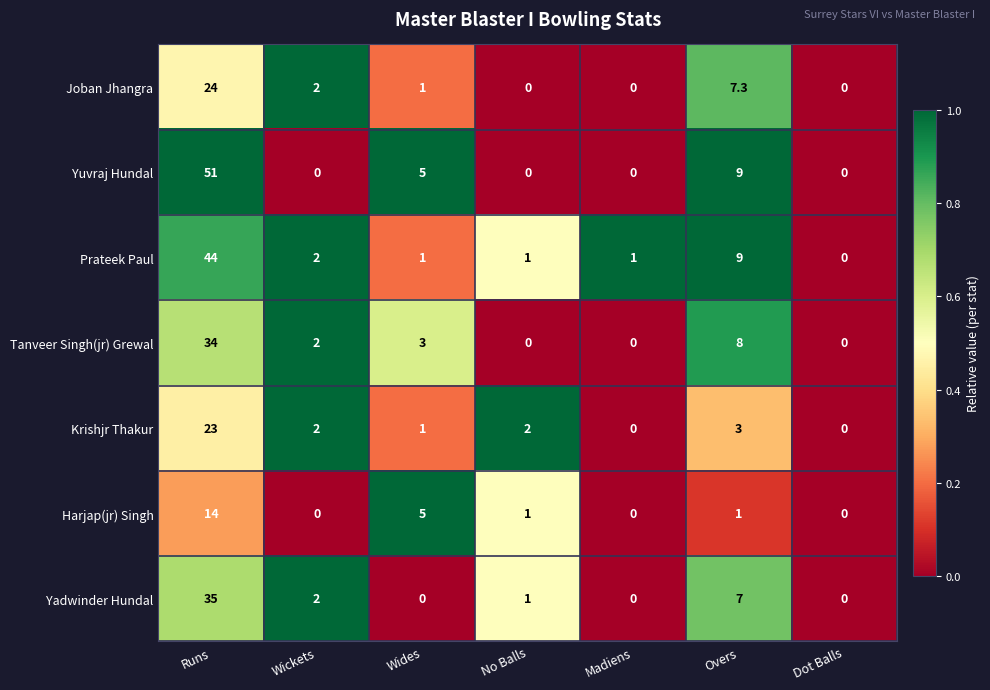

Count the number of categories in the chart.

7